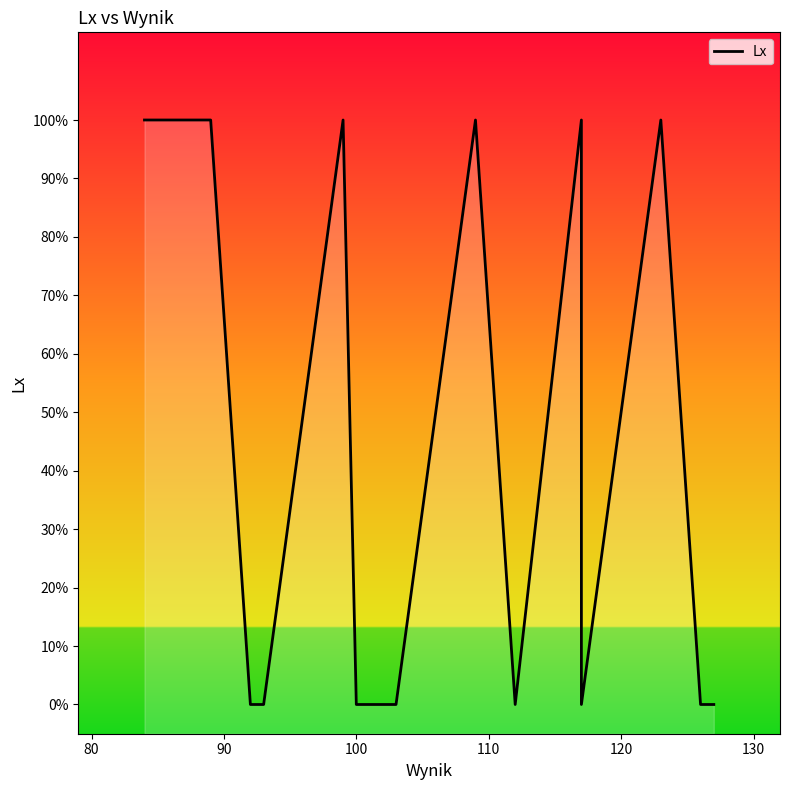

Reading right to left, transcribe all the data shown in this chart.

0	0	1	0	1	0	1	0	0	0	1	0	0	1	1	1	1	1